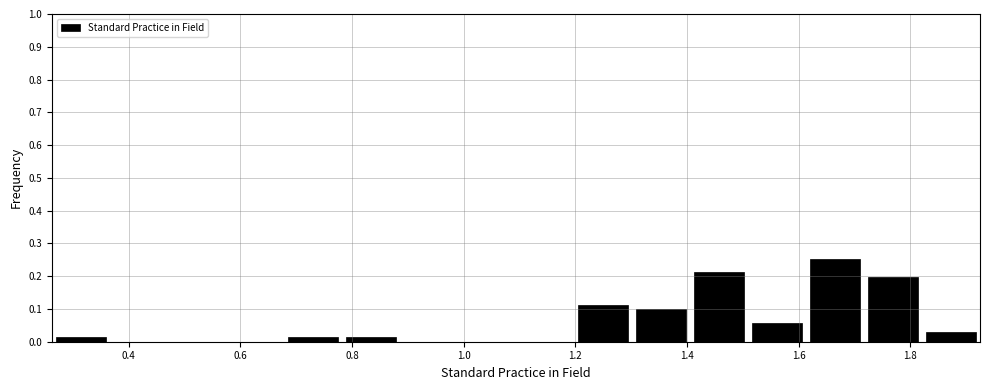

Reading left to right, transcribe this chart: for each bar, give the range it covers on the x-axis and its height. Neither the bar edges nor the heights are printed on the chart, so give them approximately, as read against the axes.

0.26 to 0.36: 0.01
0.36 to 0.48: 0
0.48 to 0.58: 0
0.58 to 0.68: 0
0.68 to 0.78: 0.01
0.78 to 0.88: 0.01
0.88 to 0.98: 0
0.98 to 1.10: 0
1.10 to 1.20: 0
1.20 to 1.30: 0.11
1.30 to 1.40: 0.10
1.40 to 1.50: 0.21
1.50 to 1.62: 0.06
1.62 to 1.72: 0.25
1.72 to 1.82: 0.20
1.82 to 1.92: 0.03